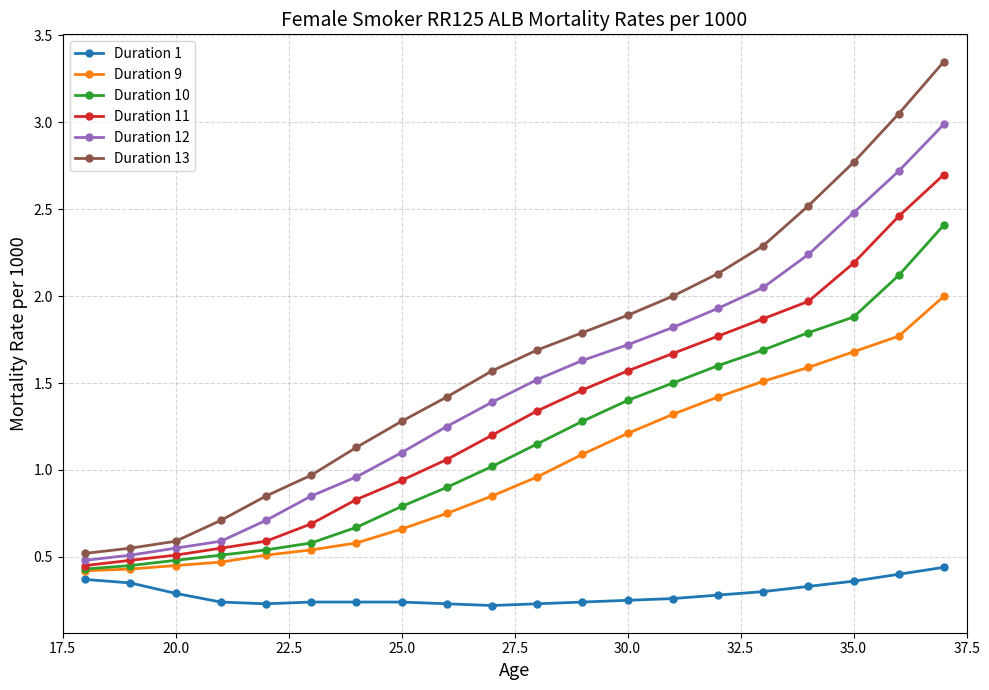

List the series in order of their peak value, highest first.

Duration 13, Duration 12, Duration 11, Duration 10, Duration 9, Duration 1